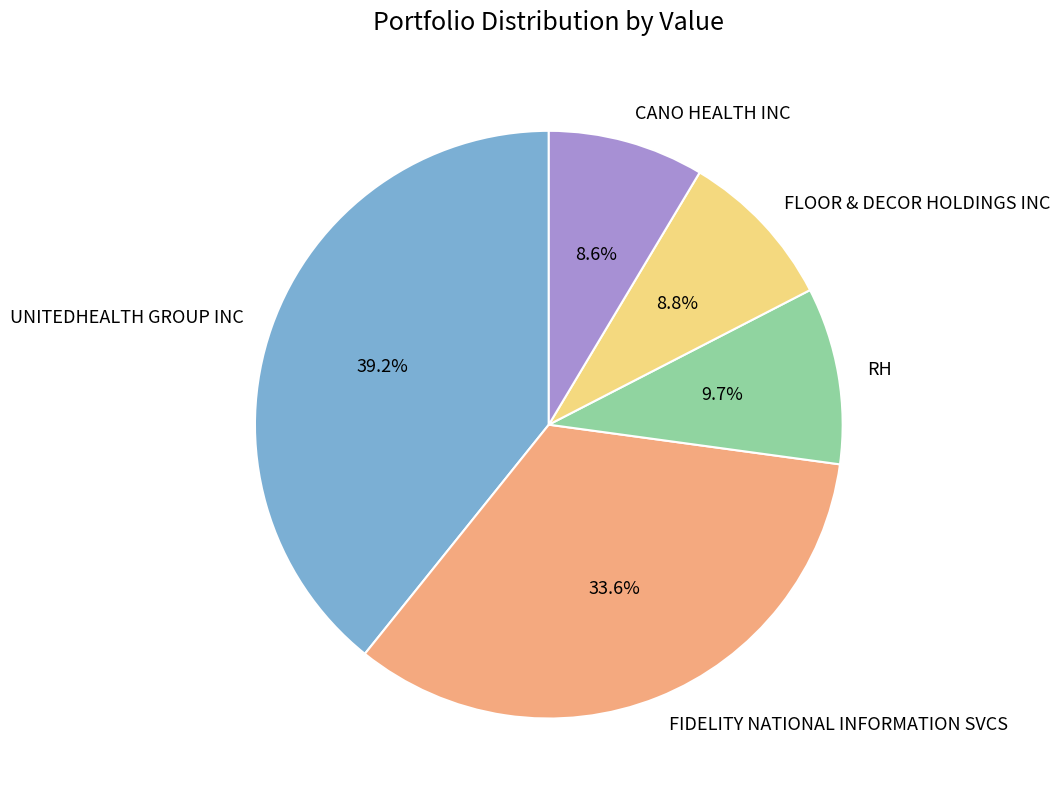

To the nearest percent, what is the average slice percentage?

20%